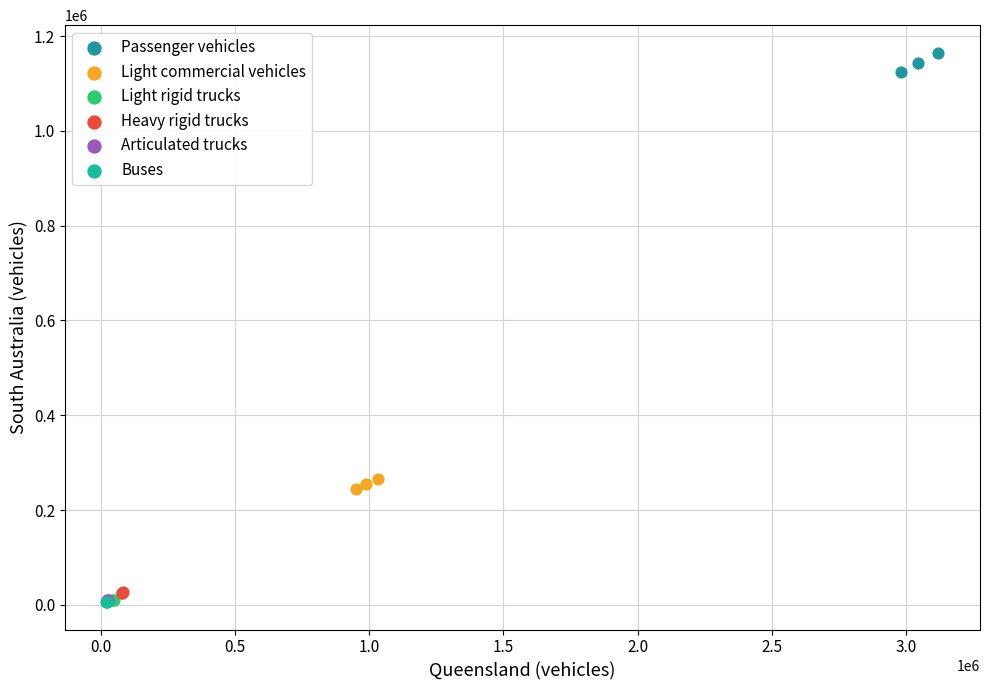

What are all the series names shown in the legend?

Passenger vehicles, Light commercial vehicles, Light rigid trucks, Heavy rigid trucks, Articulated trucks, Buses